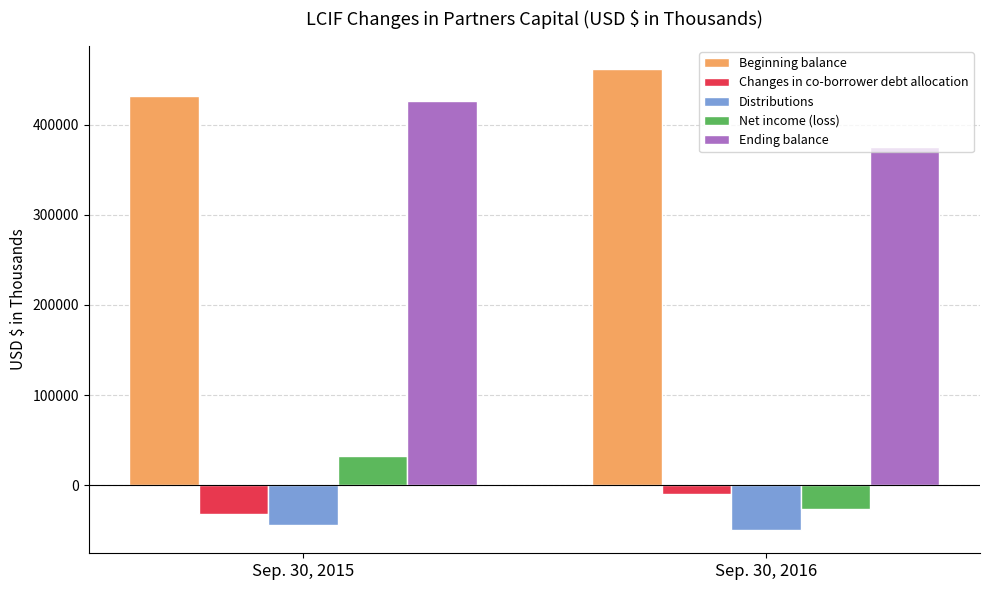

What is the minimum value for Ending balance?

375458